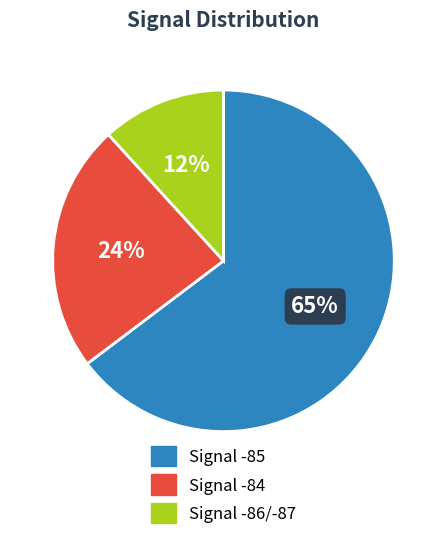

To the nearest percent, what is the average slice percentage?

33%